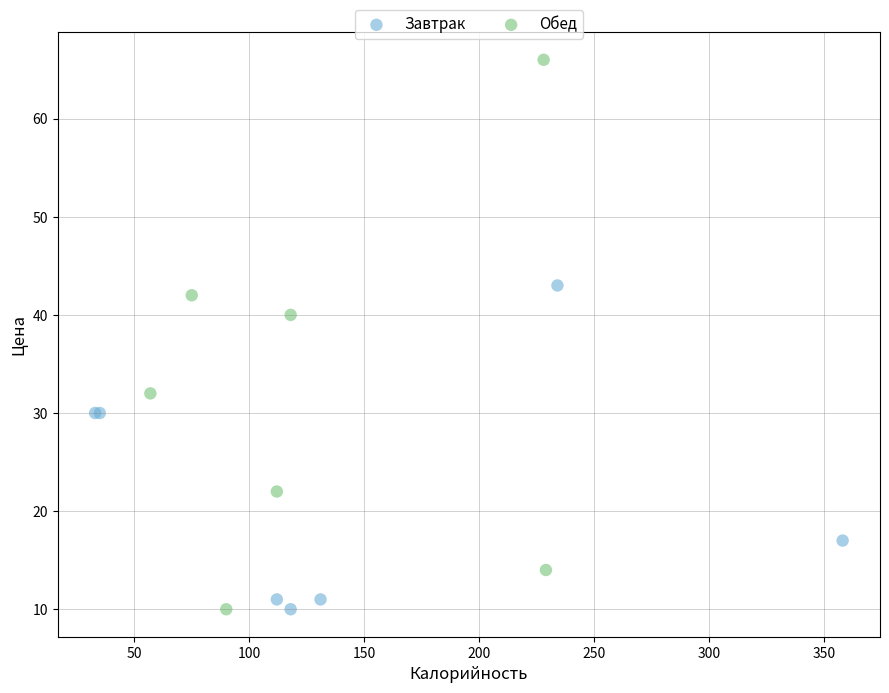

Which series contains the highest Y value?

Обед